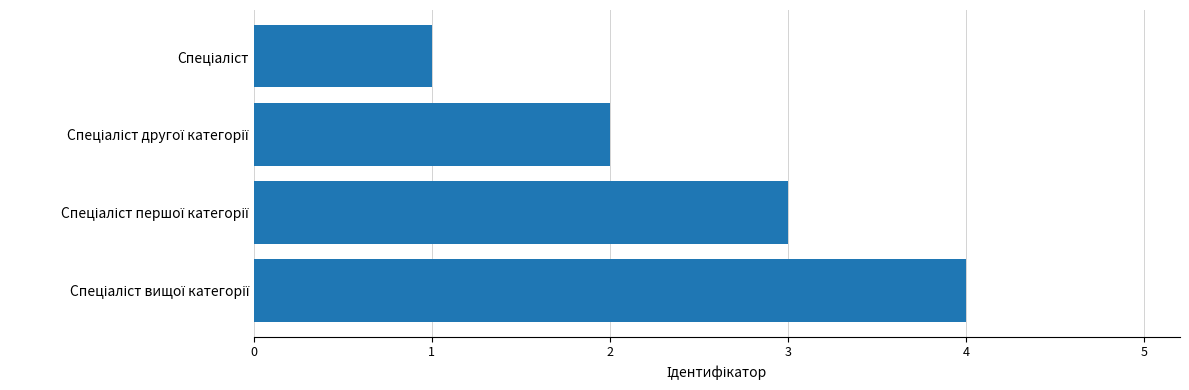

What is the sum of all values?

10